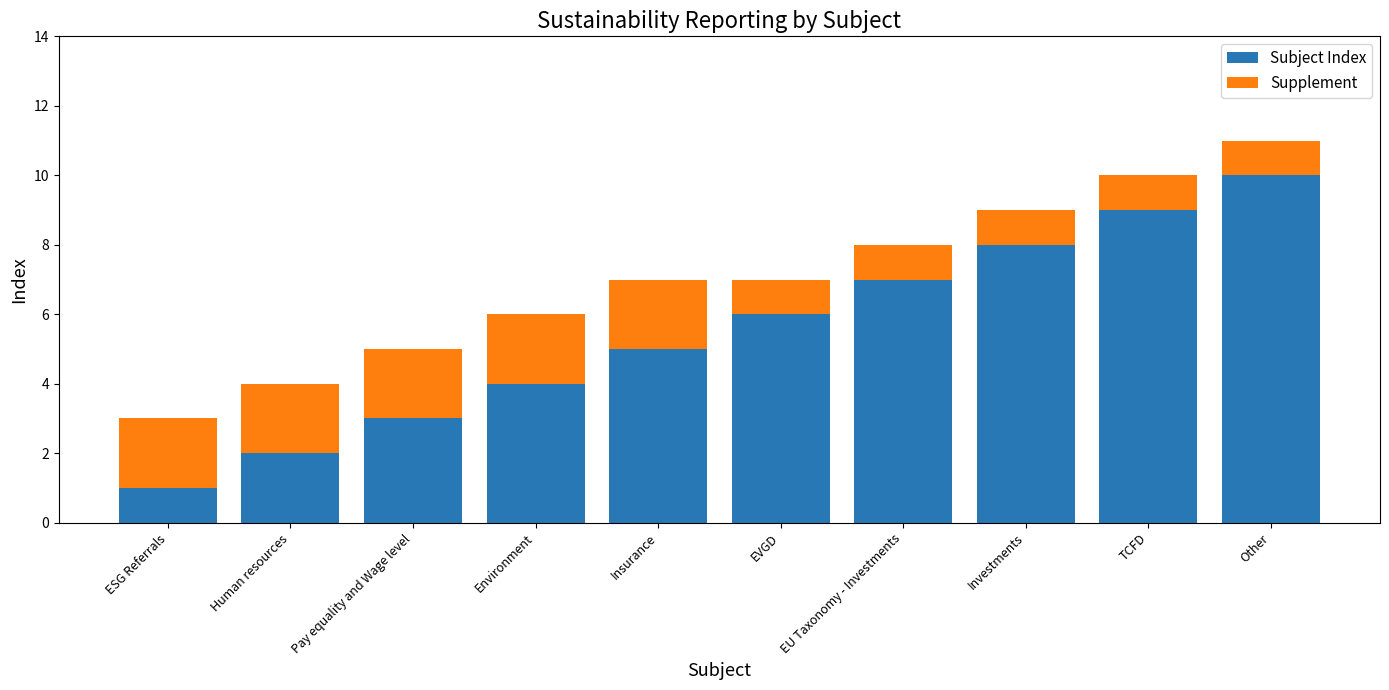

What is the average value of the Subject Index series?

6